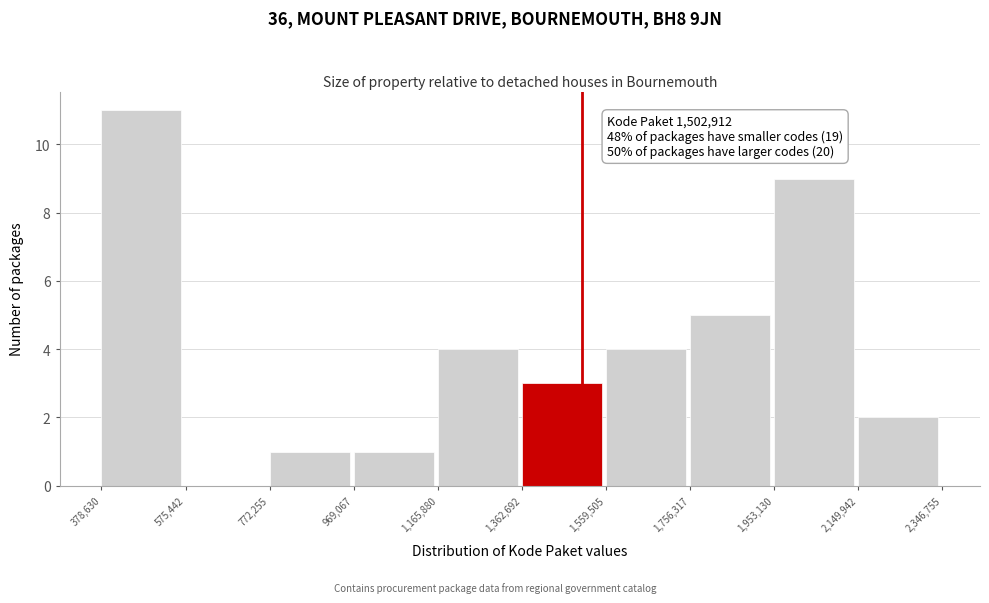

Which range on the x-axis has the tallest bar?

378,630 to 575,442